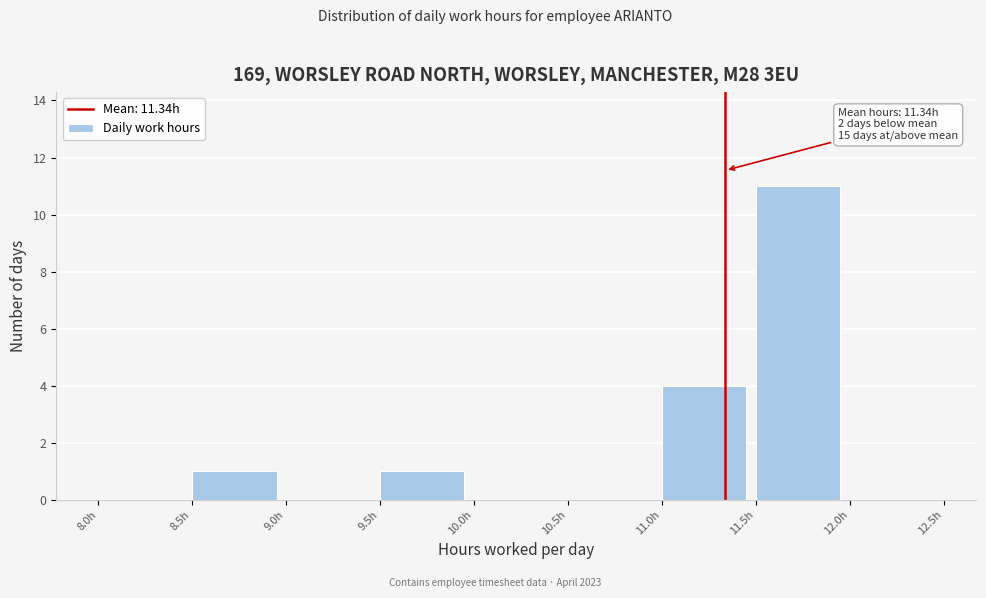

Over which range of the x-axis is the bar tallest?

11.5 to 12.0